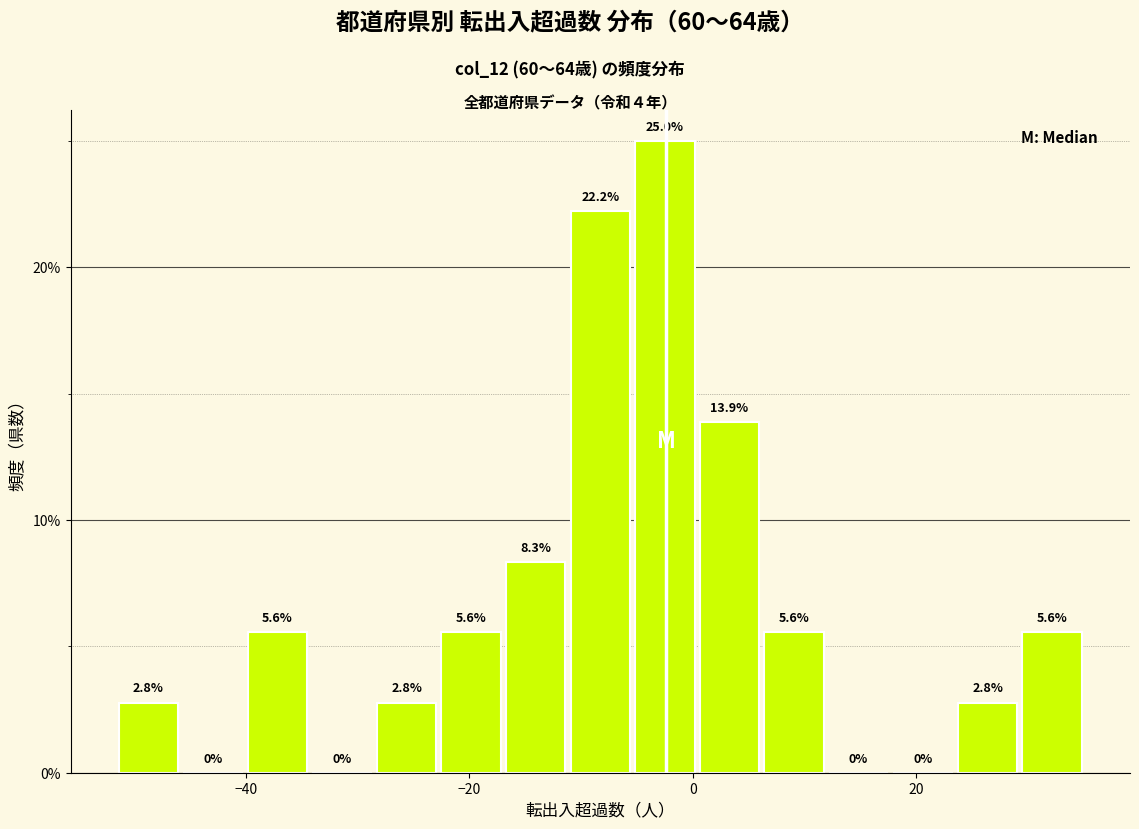

Read against the x-axis, roughly where is the centre of the tallest bar?

-2